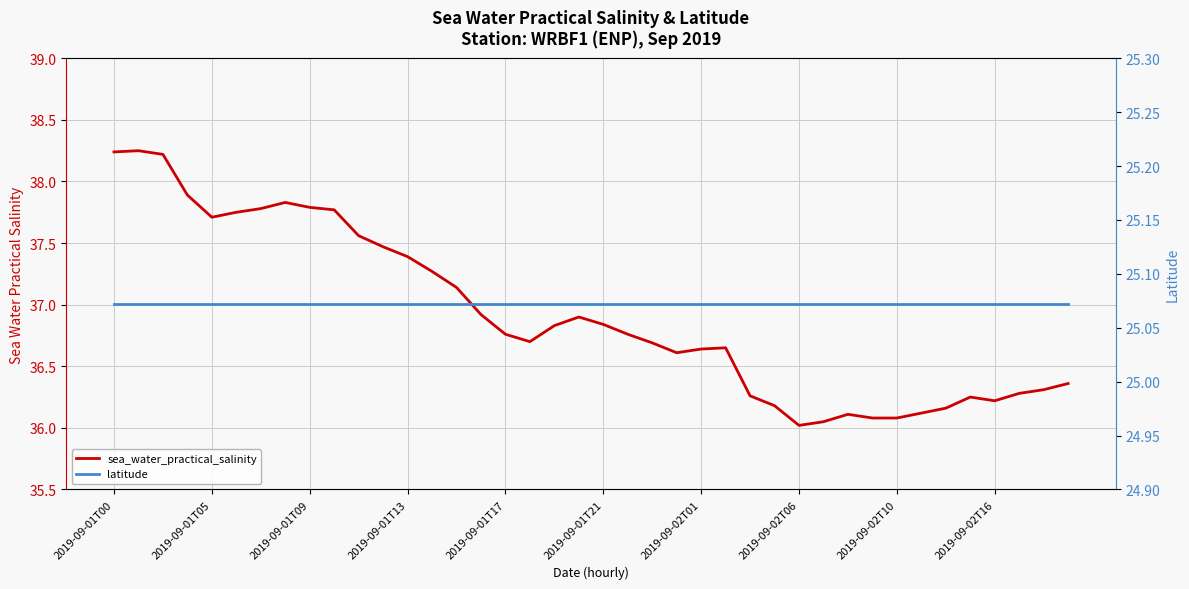

What are all the series names shown in the legend?

sea_water_practical_salinity, latitude